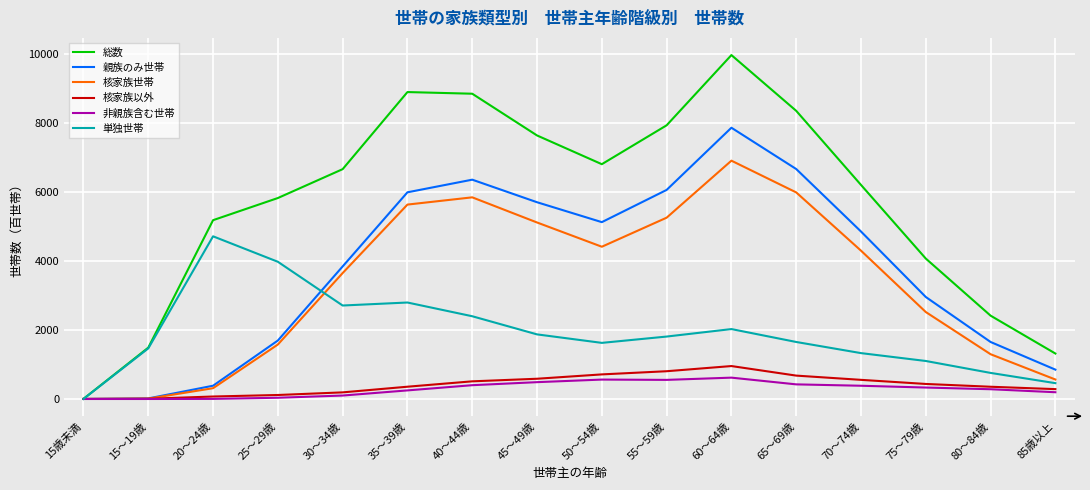

What are all the series names shown in the legend?

総数, 親族のみ世帯, 核家族世帯, 核家族以外, 非親族含む世帯, 単独世帯